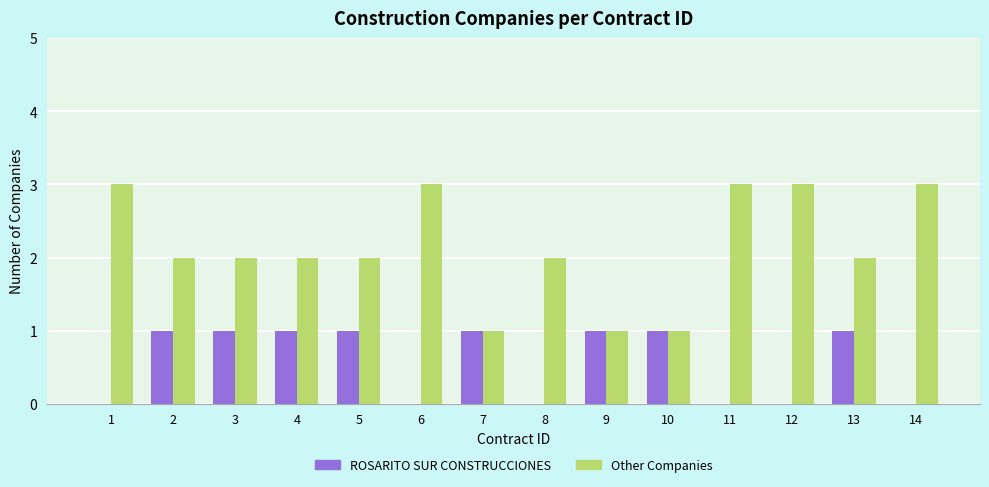

Reading left to right, transcribe all the data shown in this chart.

ROSARITO SUR CONSTRUCCIONES: 1=0	2=1	3=1	4=1	5=1	6=0	7=1	8=0	9=1	10=1	11=0	12=0	13=1	14=0
Other Companies: 1=3	2=2	3=2	4=2	5=2	6=3	7=1	8=2	9=1	10=1	11=3	12=3	13=2	14=3